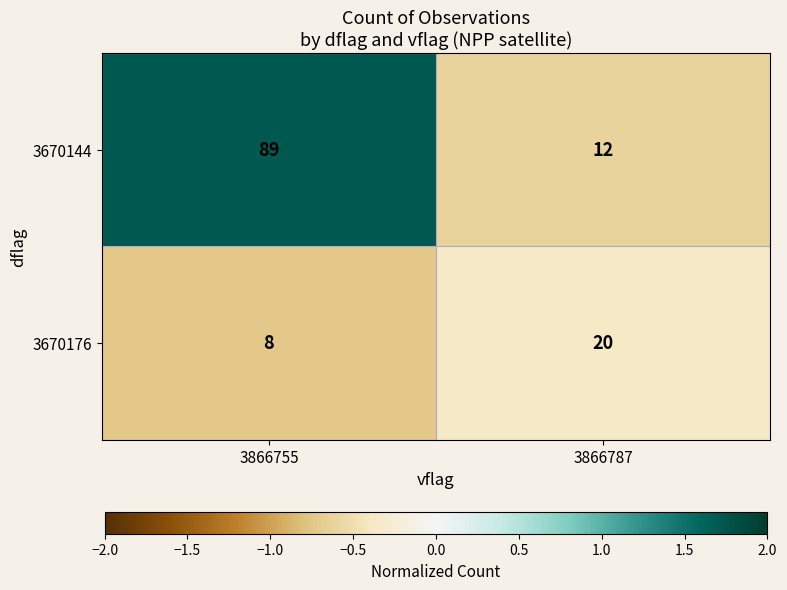

Where is 3670176 nearest to the value 14?

3866755